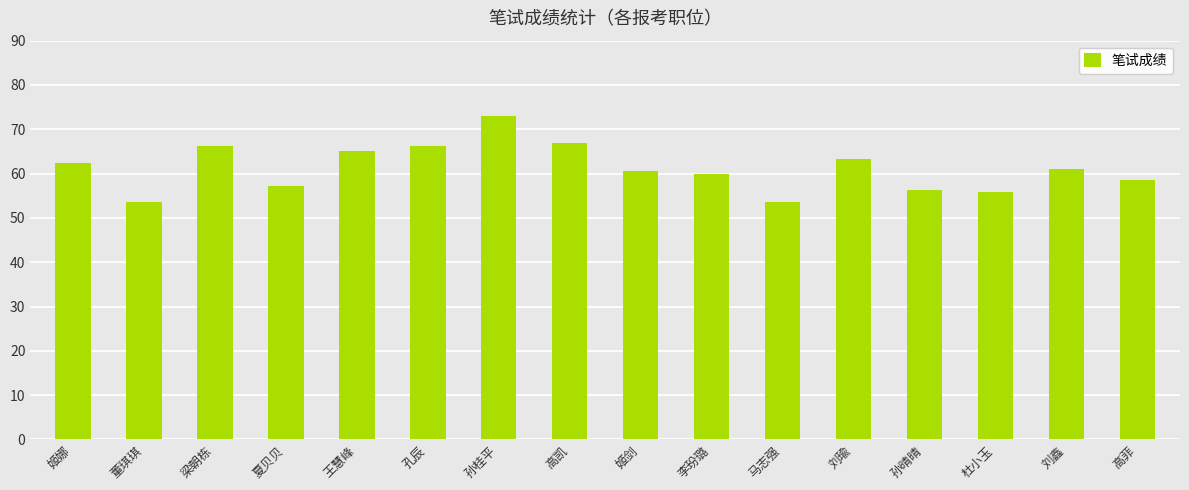

Reading left to right, transcribe all the data shown in this chart.

62.5	53.7	66.2	57.2	65.2	66.2	73.0	66.9	60.6	59.8	53.7	63.3	56.3	55.8	61.1	58.5